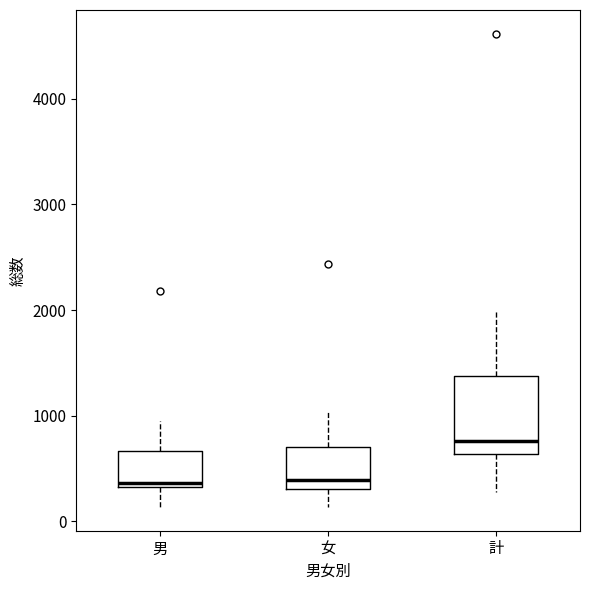

Reading left to right, read every box against the y-axis: the position of its median line, the range the box covers, and the ends of its whiskers. The values are not printed on the chart, so give them approximately, as read against the axis.

男: median 400, box 300 to 700, whiskers 100 to 900
女: median 400, box 300 to 700, whiskers 100 to 1000
計: median 800, box 600 to 1400, whiskers 300 to 2000